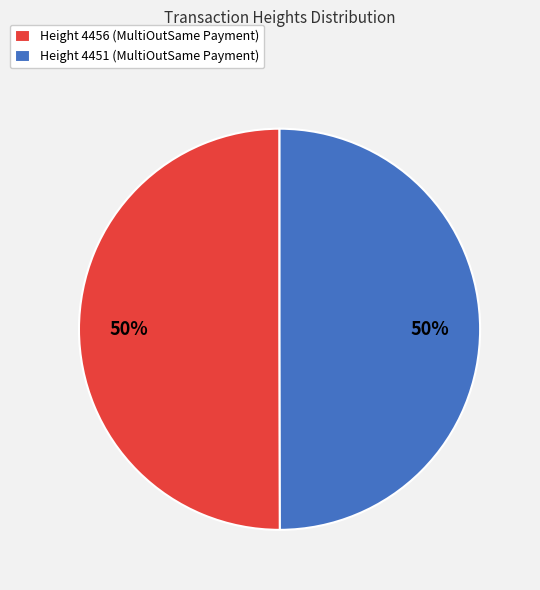

Is it true that Height 4451 (MultiOutSame Payment) is 50% of the pie?

True